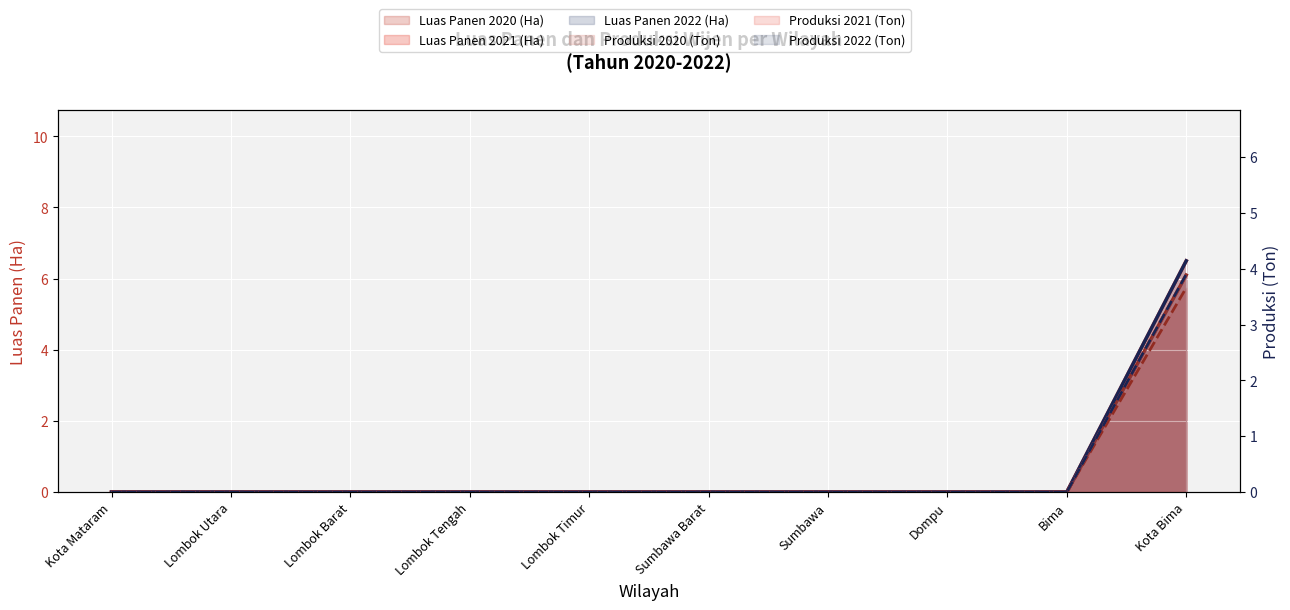

What is the label of the 3rd point from the right?

Dompu